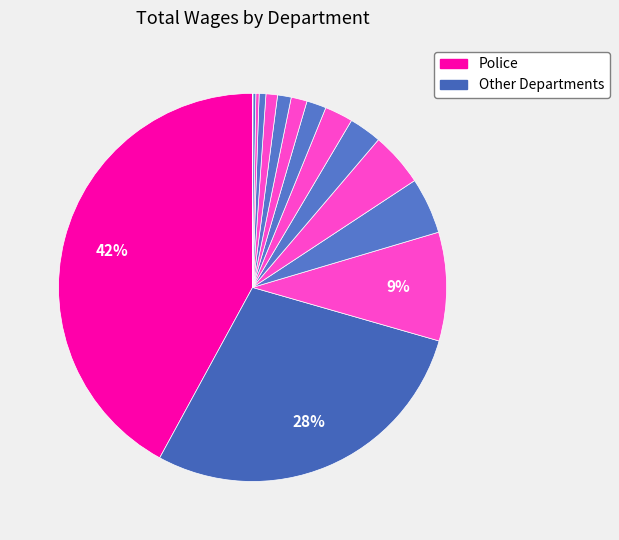

Which category has the smallest portion of the pie?

Rent Mediation